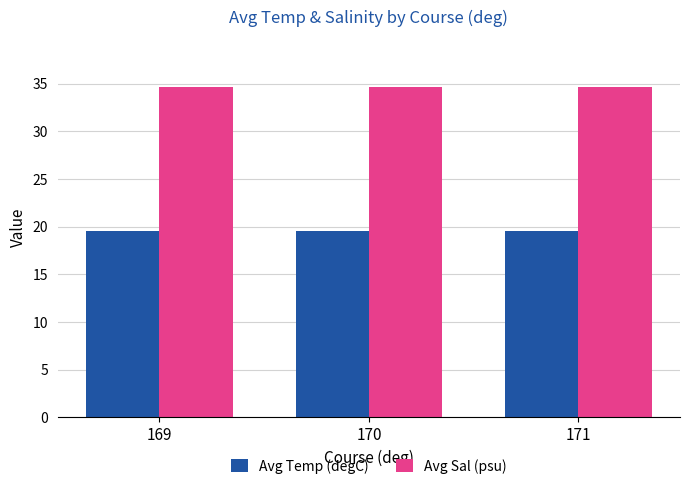

What is the difference between the highest and lowest values at 169?

15.1